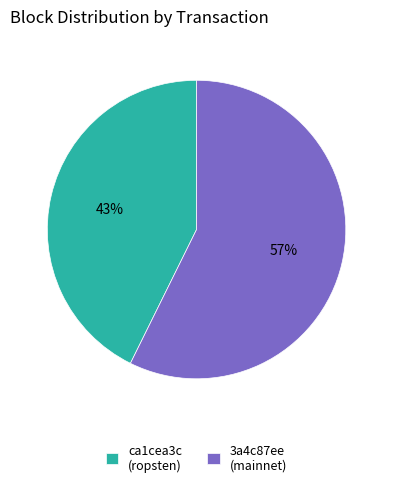

Which category has the biggest portion of the pie?

3a4c87ee (mainnet)